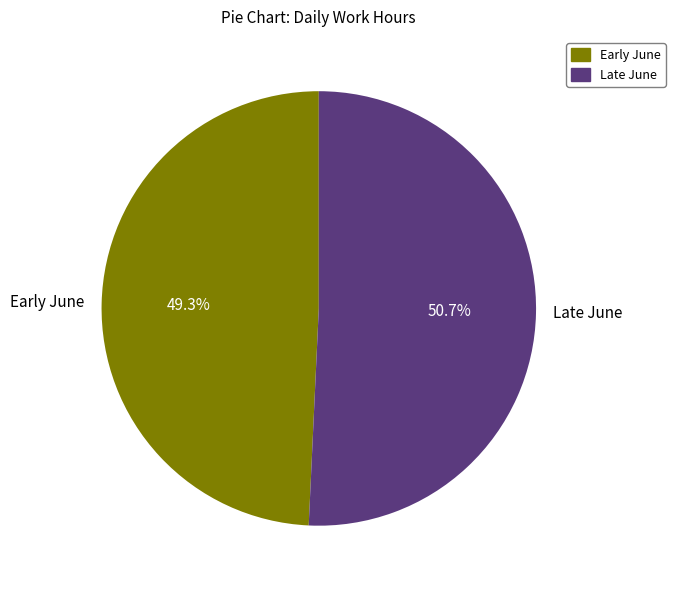

Does any single category account for the majority?

Yes